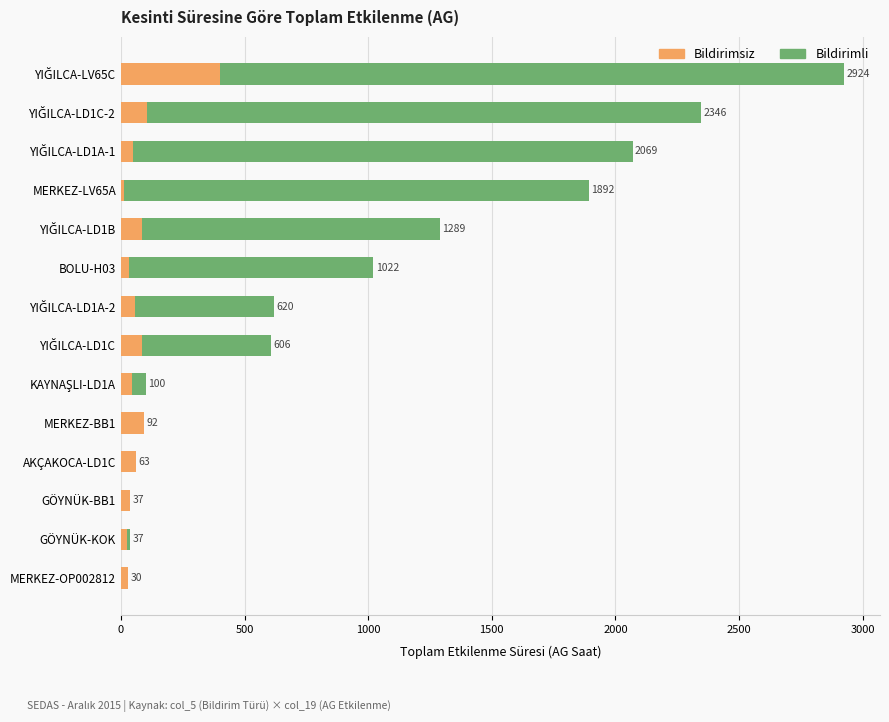

Rank the series by their average value, from lowest to highest.

Bildirimsiz, Bildirimli